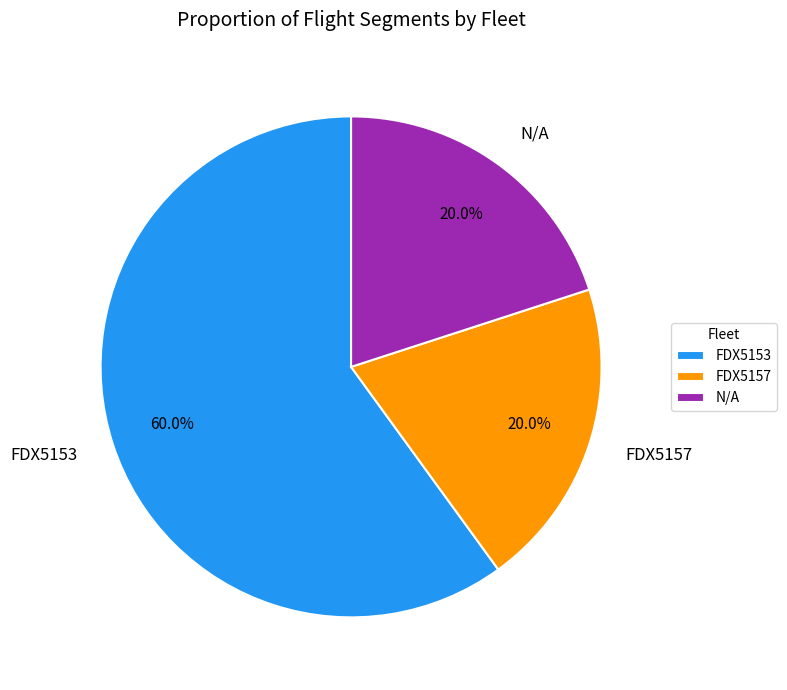

What percentage is the FDX5157 slice, to the nearest percent?

20%